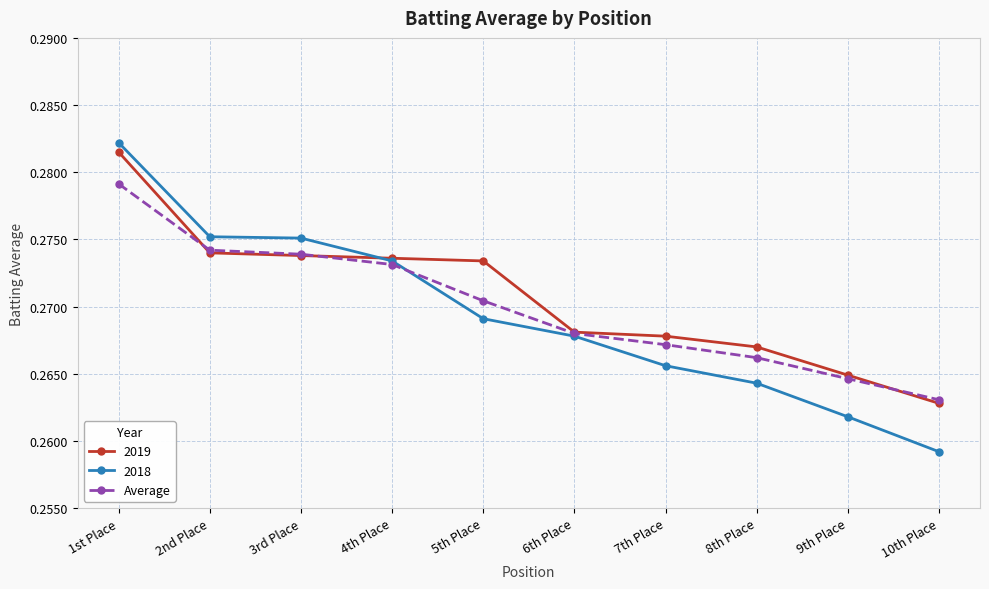

What is the label of the 3rd point from the right?

8th Place